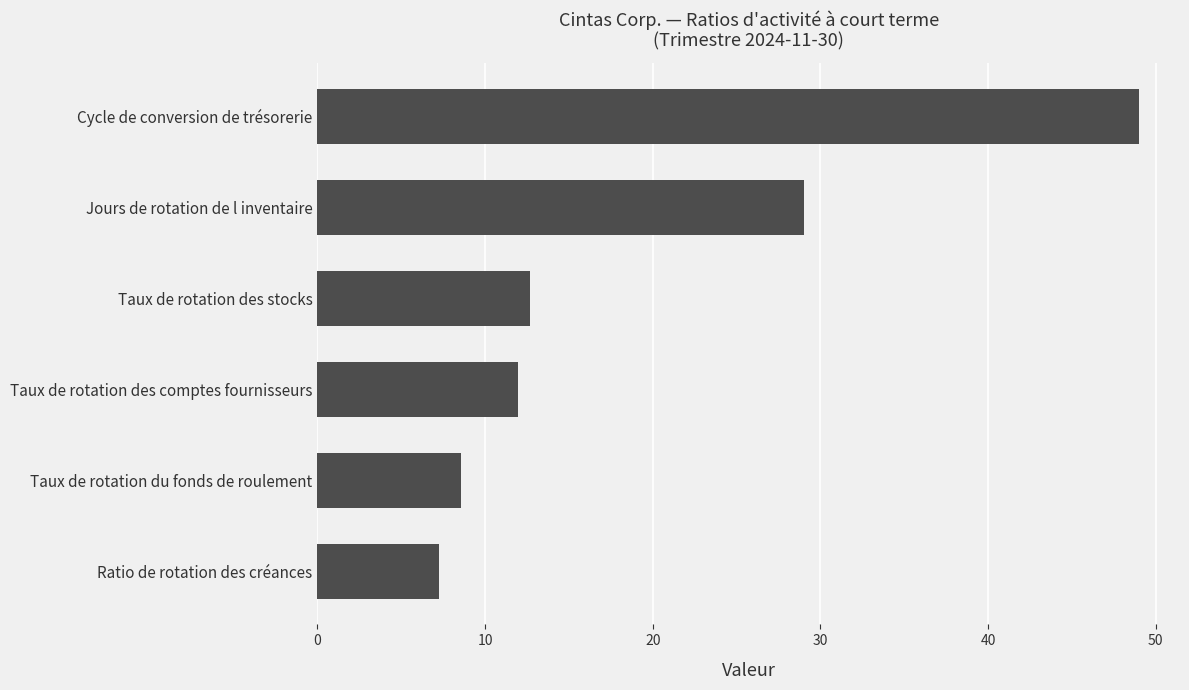

What position from the top is Ratio de rotation des créances?

6